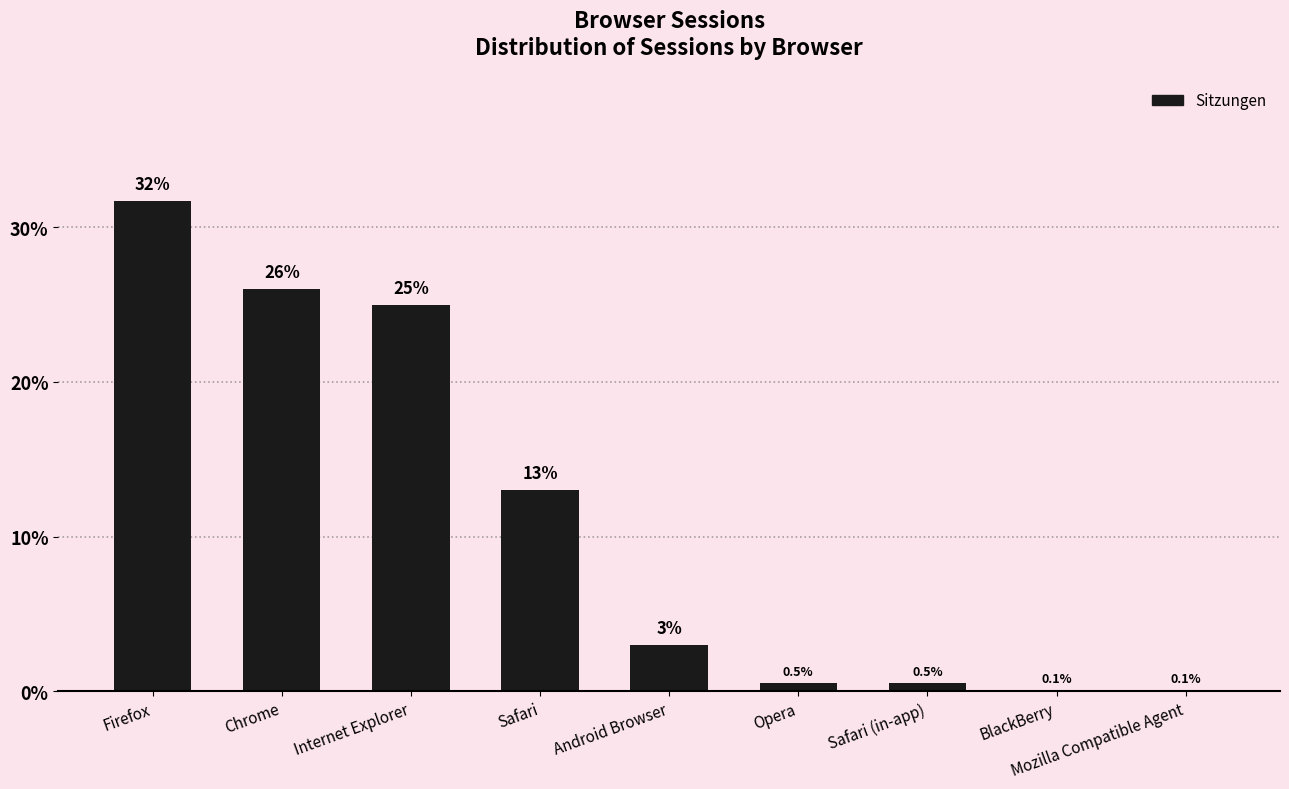

What value does the data have at Safari?

13.0